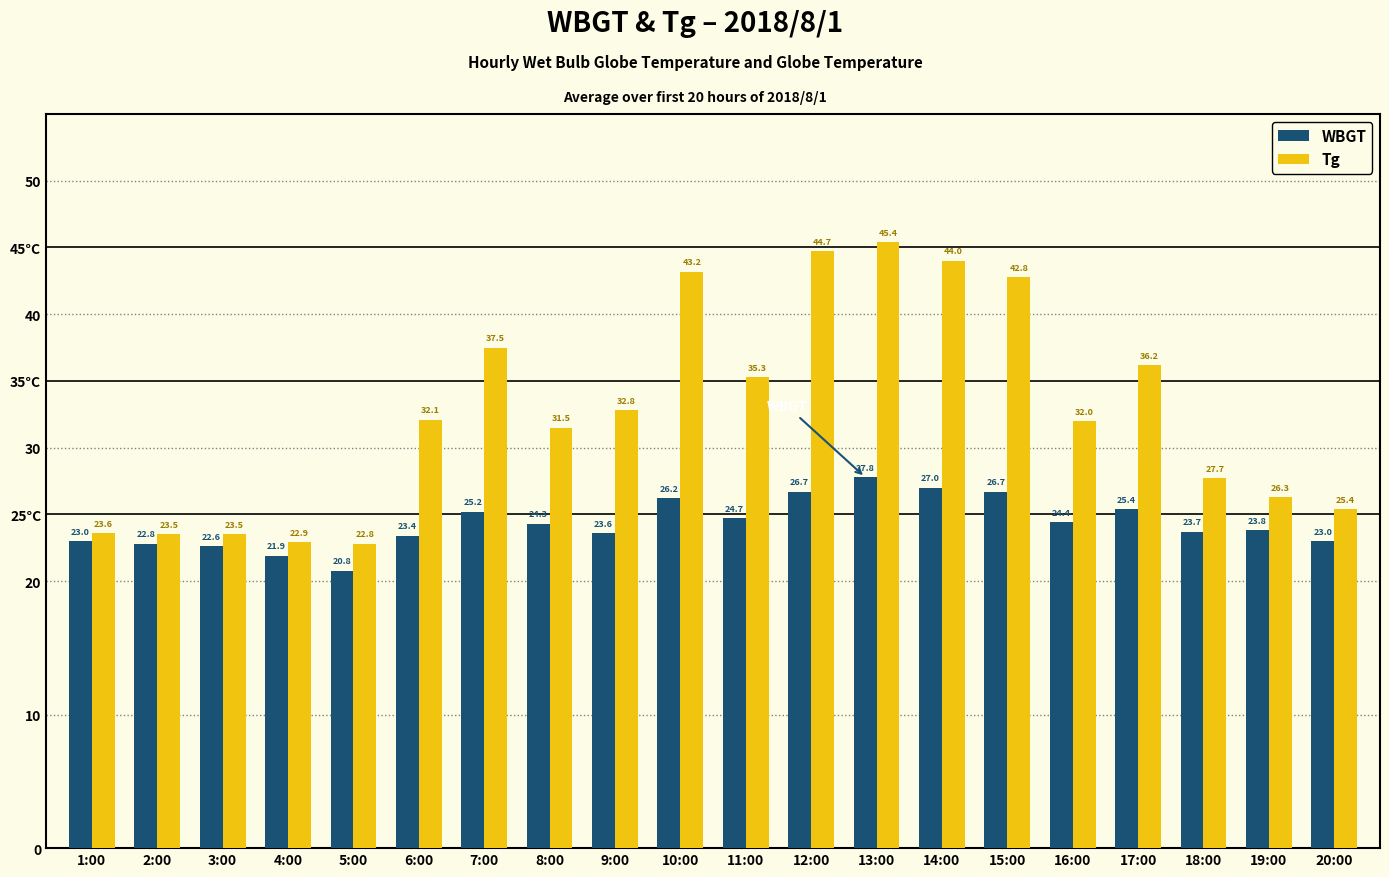

Which series has the largest range (max minus min)?

Tg